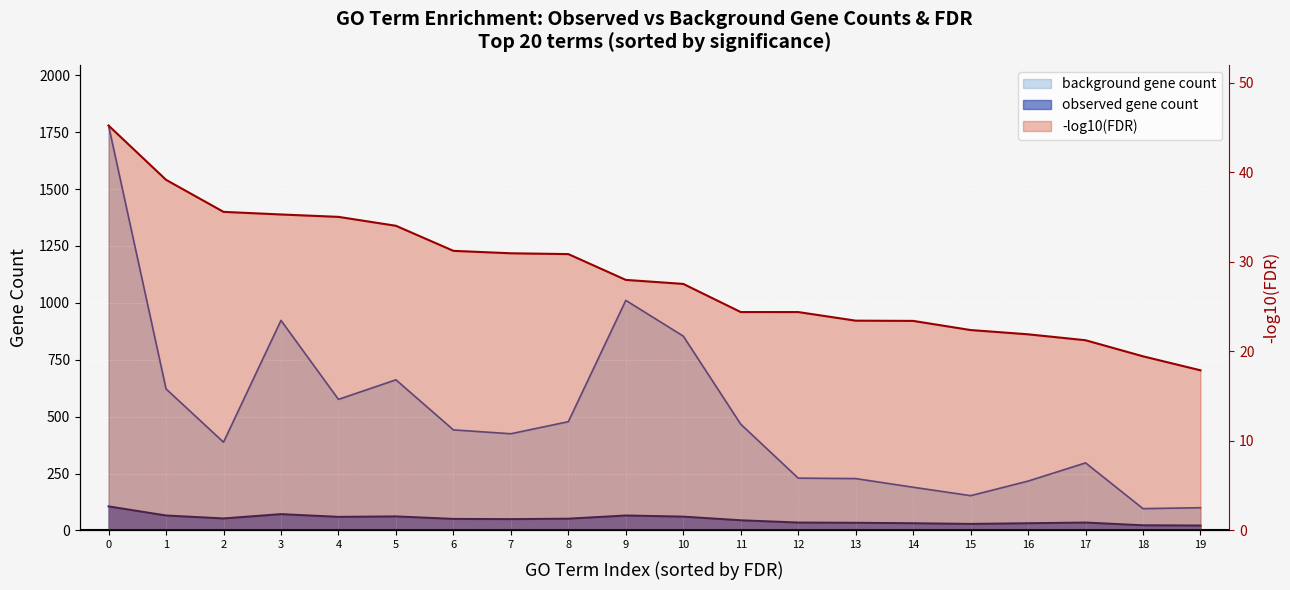

What is the sum of all observed_gene_count values?

986